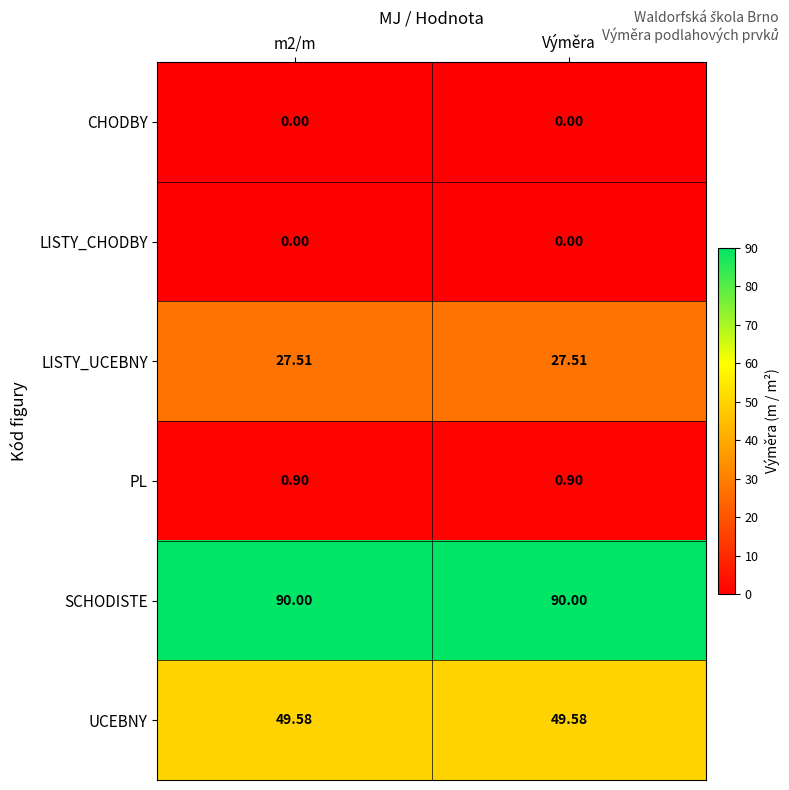

Which series has the largest total across all categories?

SCHODISTE